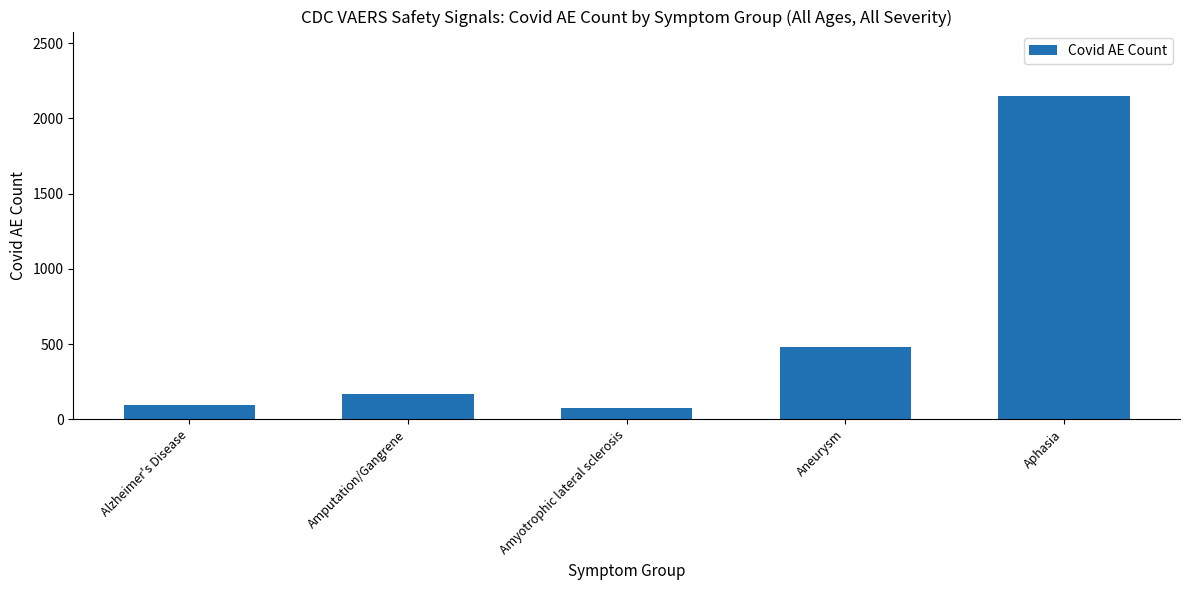

Reading left to right, what are all the values shown in this chart?

Alzheimer's Disease=92	Amputation/Gangrene=165	Amyotrophic lateral sclerosis=74	Aneurysm=480	Aphasia=2147